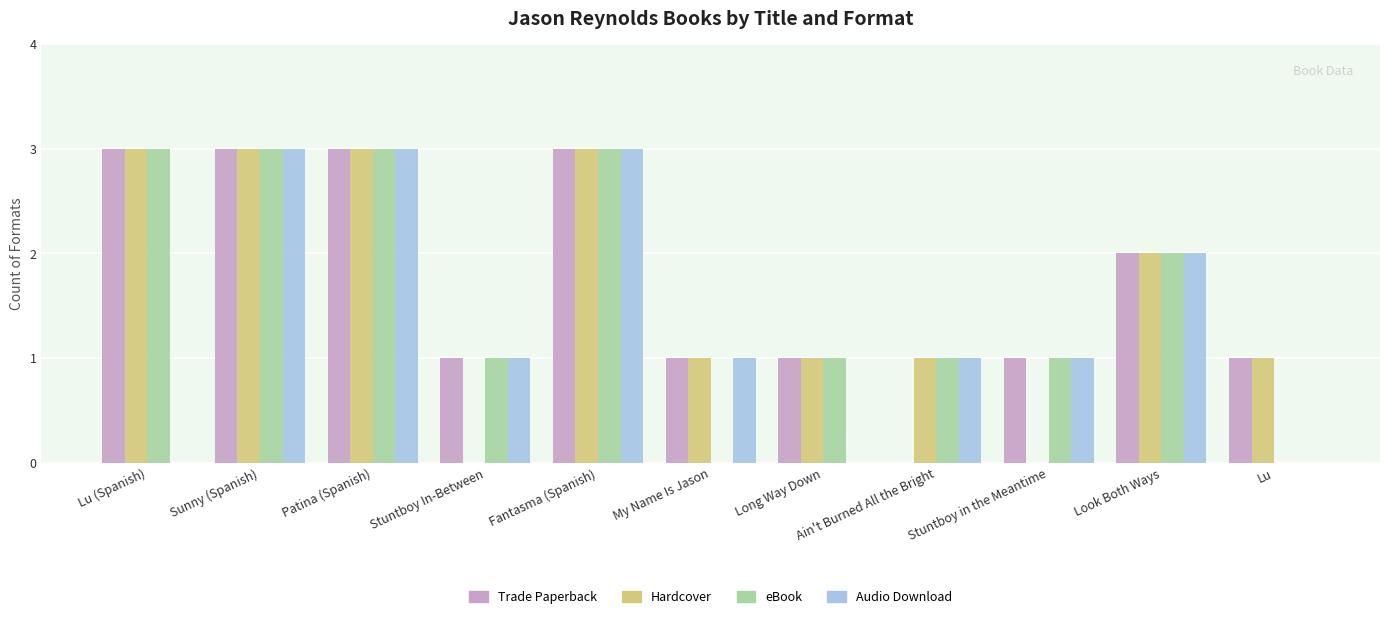

What is the total value across all series at Sunny (Spanish)?

12